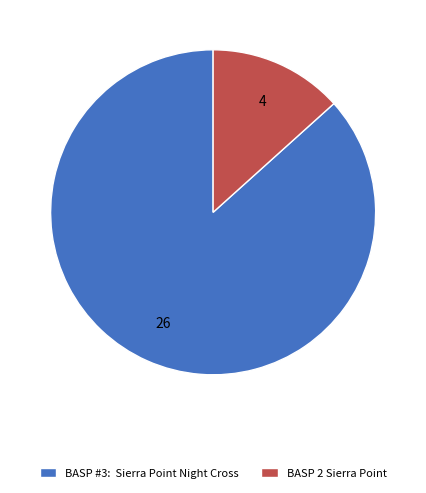

Which slice is the smallest?

BASP 2 Sierra Point